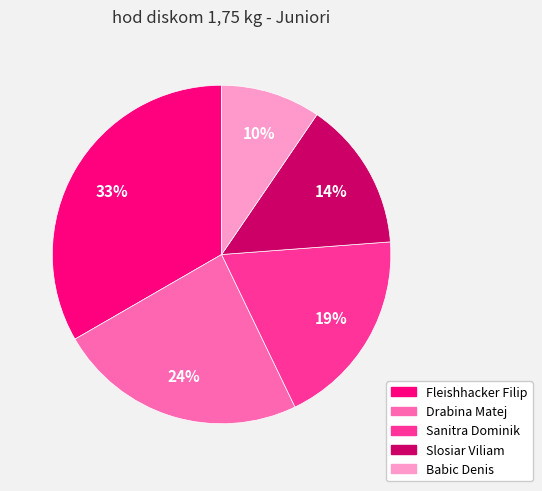

Is it true that Drabina Matej is 24% of the pie?

True